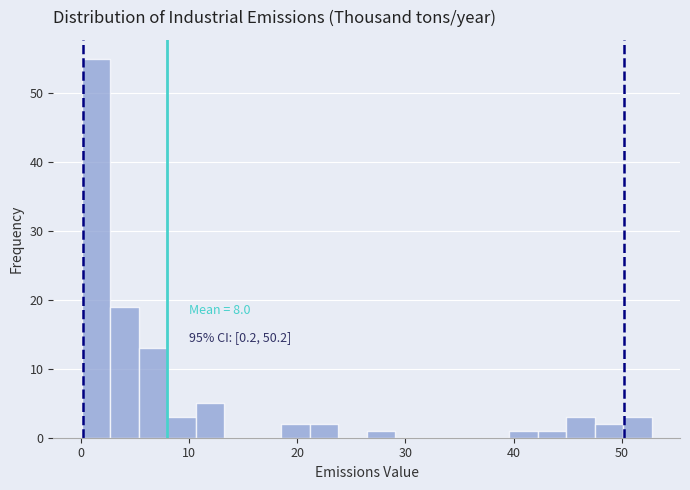

Read against the x-axis, roughly where is the centre of the tallest bar?

1